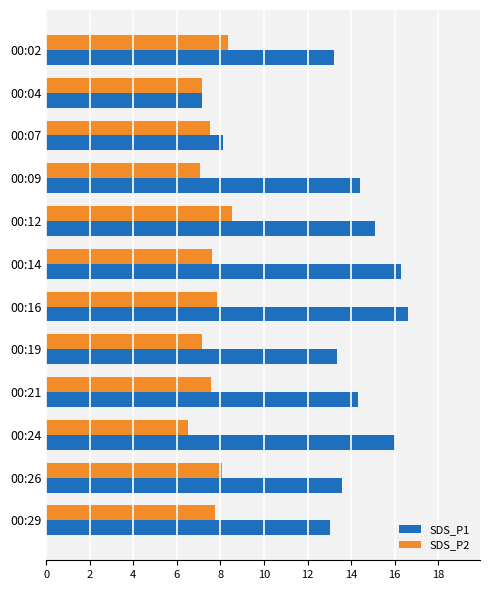

What are all the series names shown in the legend?

SDS_P1, SDS_P2